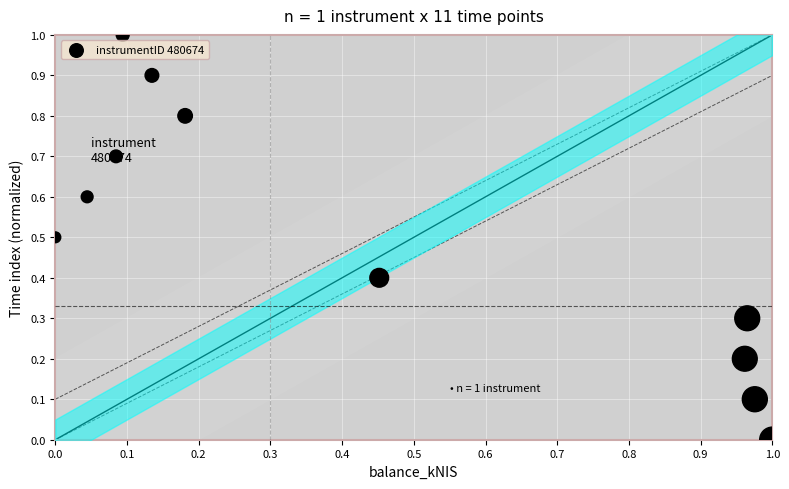

What is the average Y value?

0.5